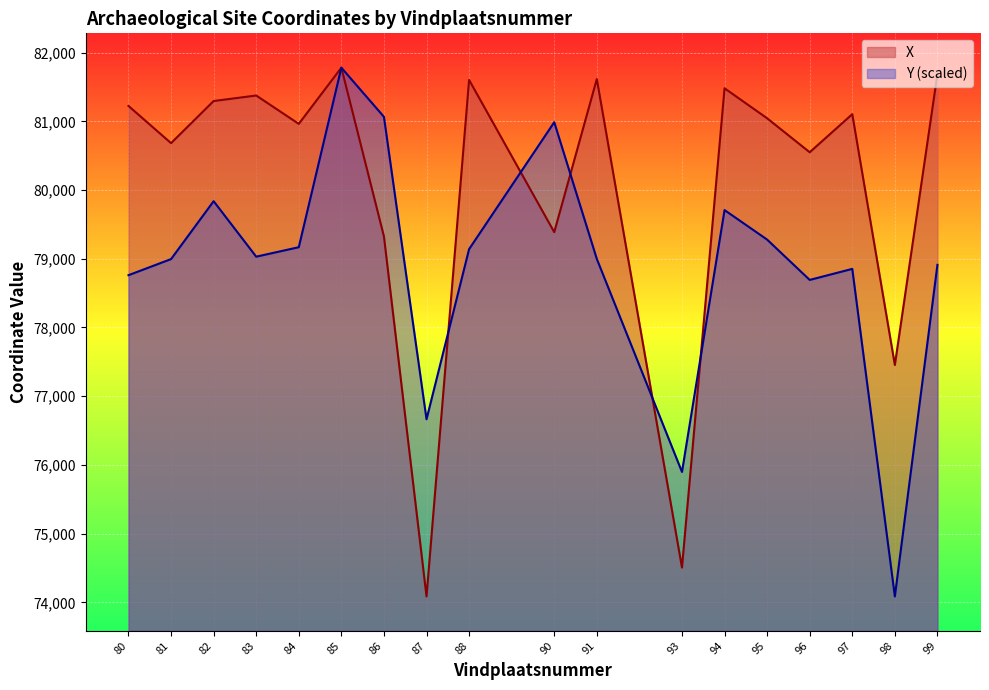

What are all the series names shown in the legend?

X, Y (scaled)